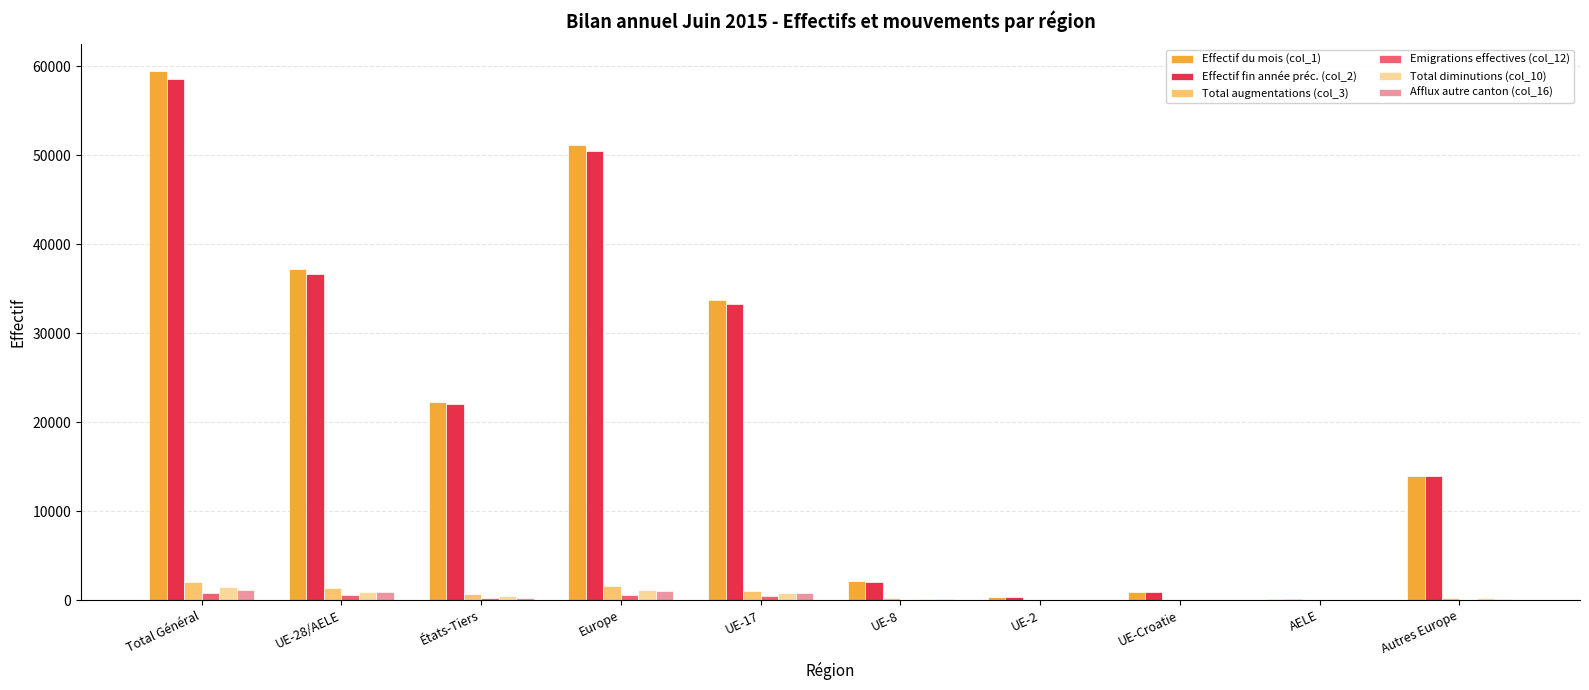

Is the value of Effectif fin année préc. (col_2) at États-Tiers greater than the value of Emigrations effectives (col_12) at Autres Europe?

Yes